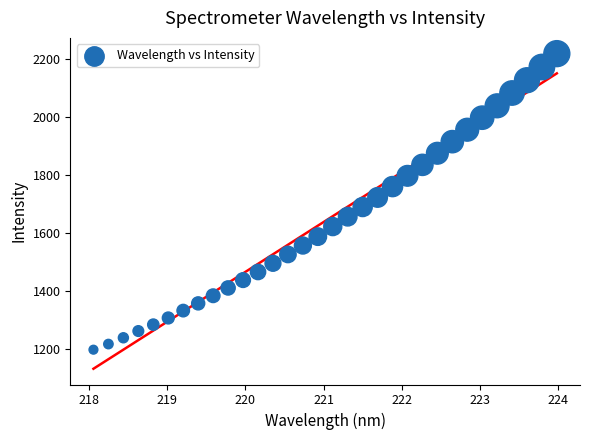

What is the range of Y values (max minus min)?

1019.5